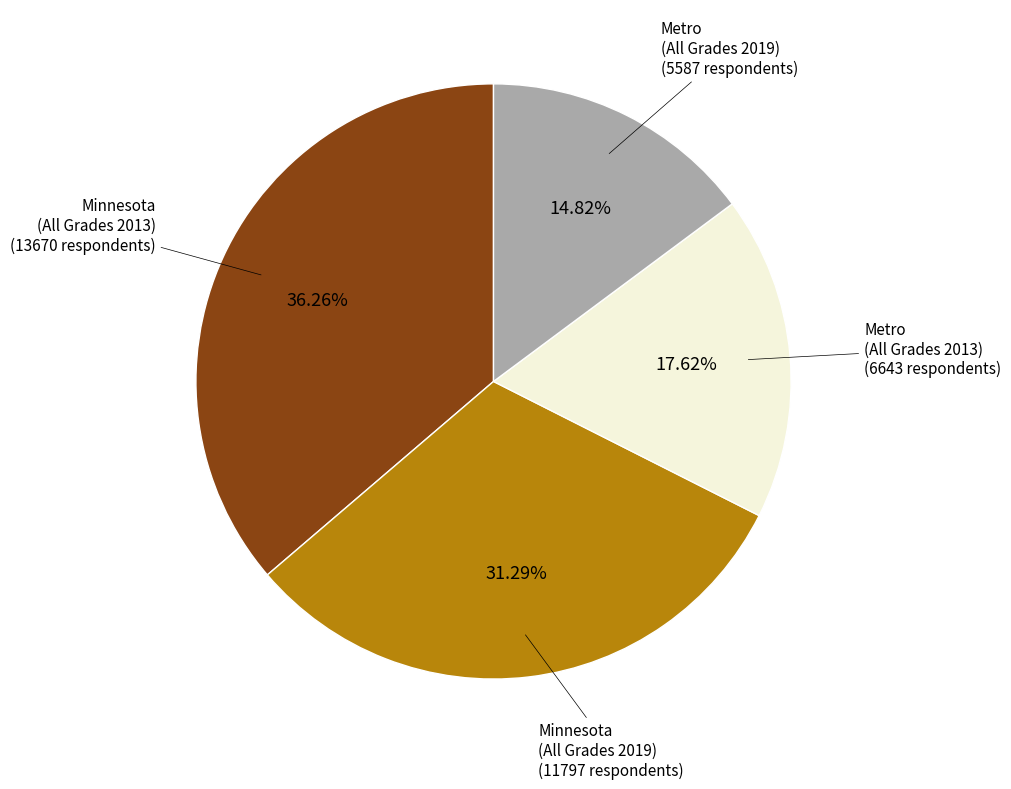

Rank the categories by value from highest to lowest.

Minnesota (All Grades 2013) (13670 respondents), Minnesota (All Grades 2019) (11797 respondents), Metro (All Grades 2013) (6643 respondents), Metro (All Grades 2019) (5587 respondents)